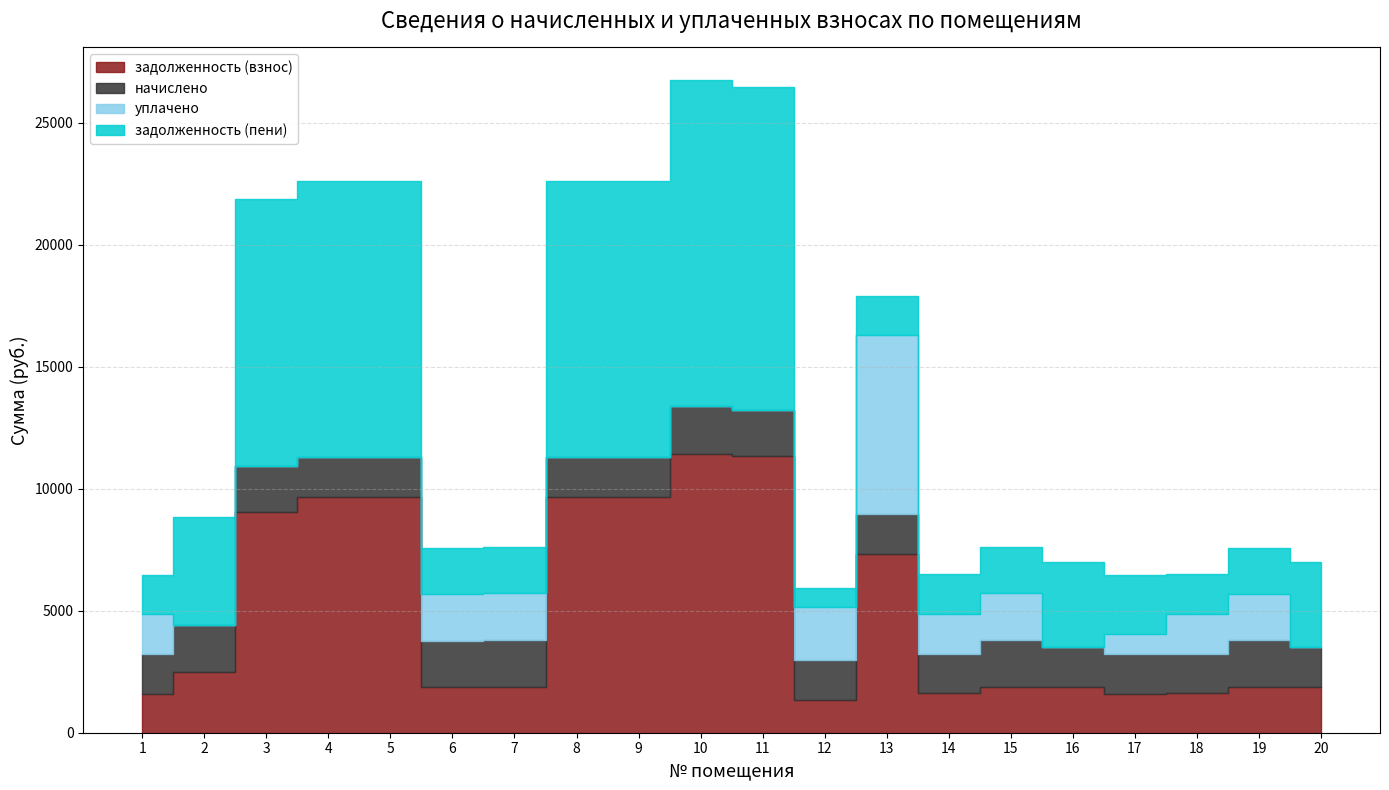

Rank the series at 11 from highest to lowest value.

задолженность (пени), задолженность (взнос), начислено, уплачено